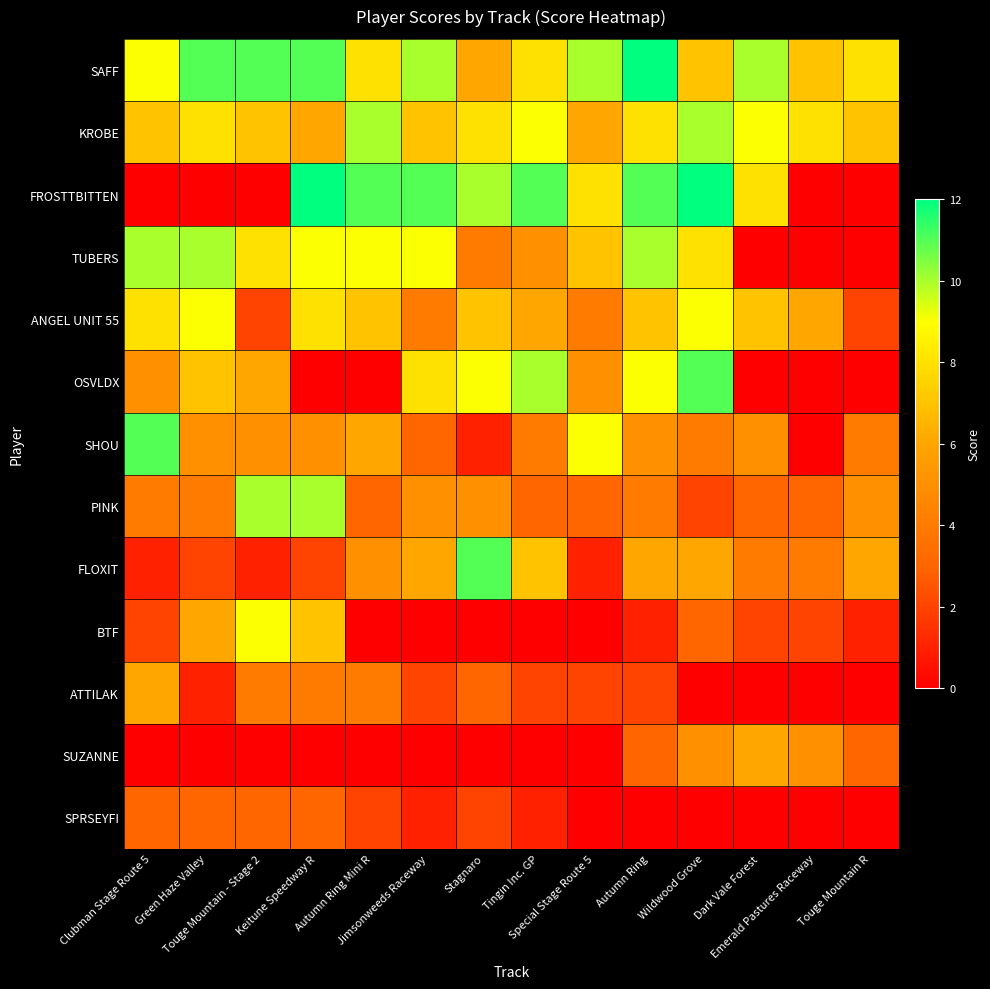

What is the total value across all series at Special Stage Route 5?

55